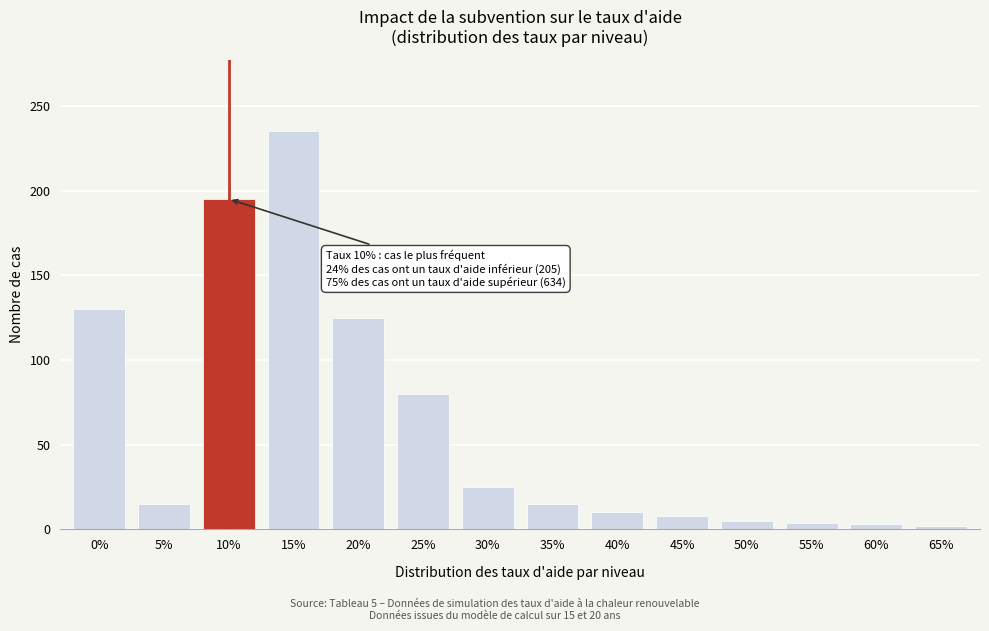

What is the greatest value displayed?

235